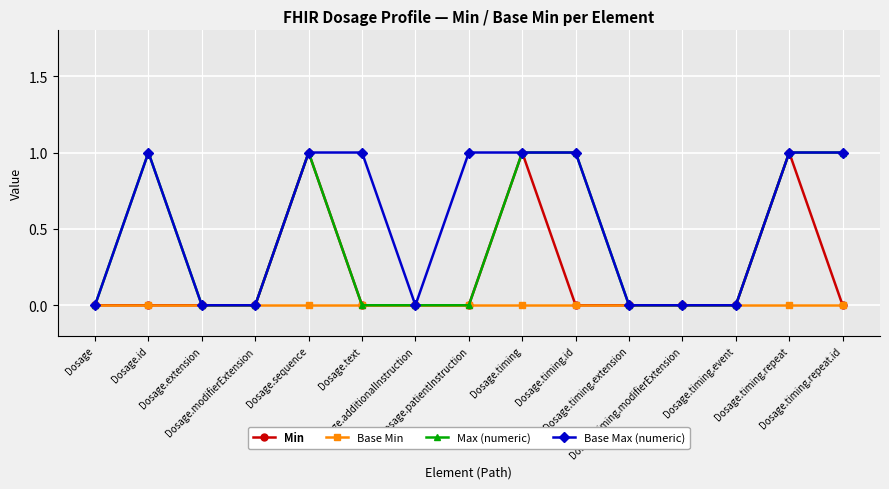

List the series in order of their overall mean, highest first.

Base Max (numeric), Max (numeric), Min, Base Min